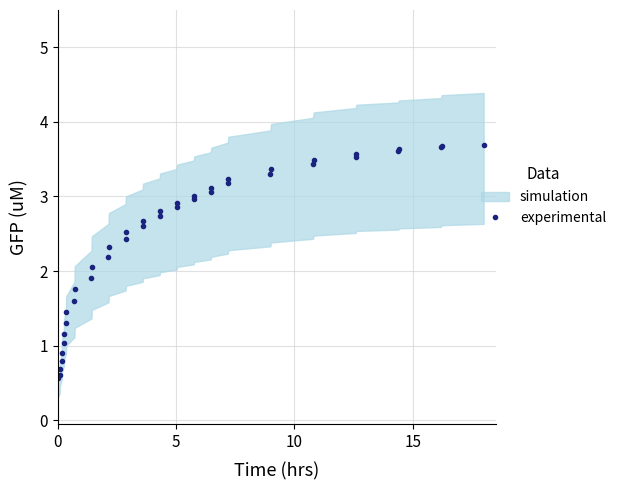

What is the highest value of the experimental series?

3.7